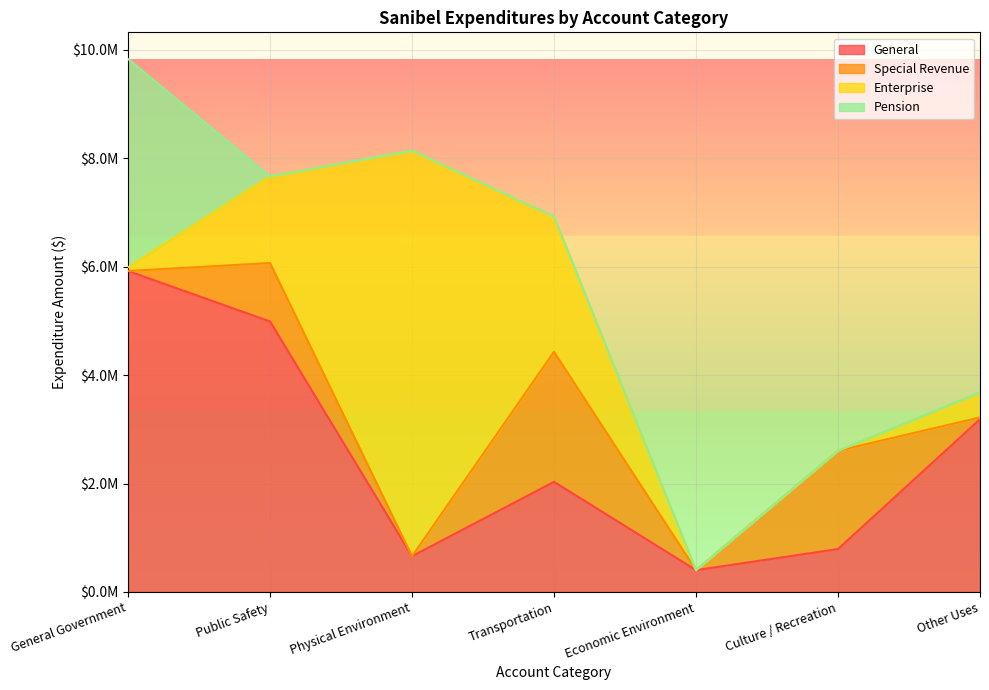

How many times do Pension and Special Revenue cross each other?

1